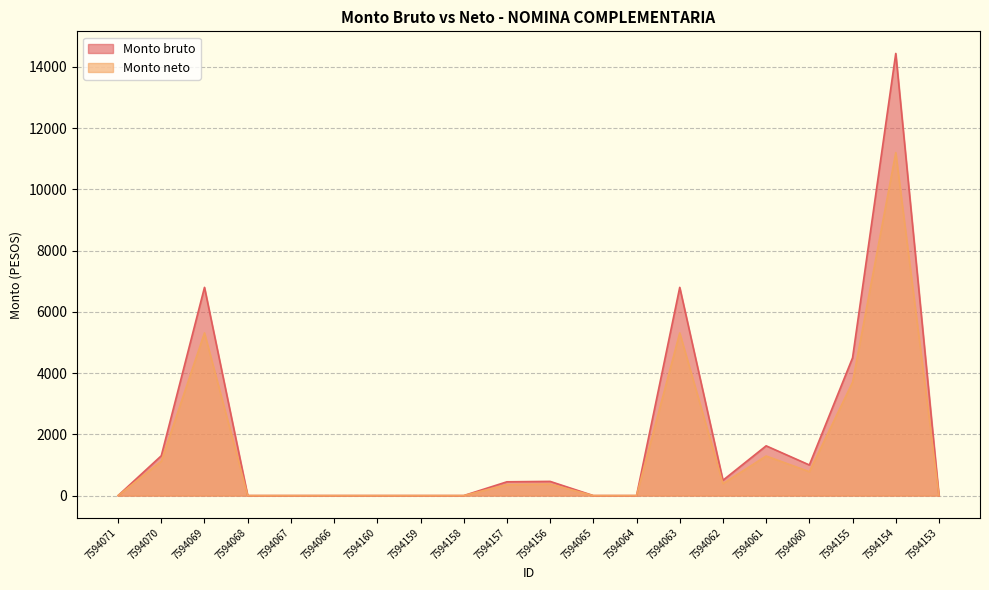

Reading left to right, transcribe all the data shown in this chart.

Monto bruto: 0.0	1300.0	6800.0	0.0	0.0	0.0	0.0	0.0	0.0	450.0	463.4	0.0	0.0	6800.0	500.0	1625.0	1000.0	4500.0	14439.5	0.0
Monto neto: 0.0	1120.7	5312.6	0.0	0.0	0.0	0.0	0.0	0.0	358.2	374.7	0.0	0.0	5312.6	390.4	1292.1	781.1	3700.7	11200.4	0.0